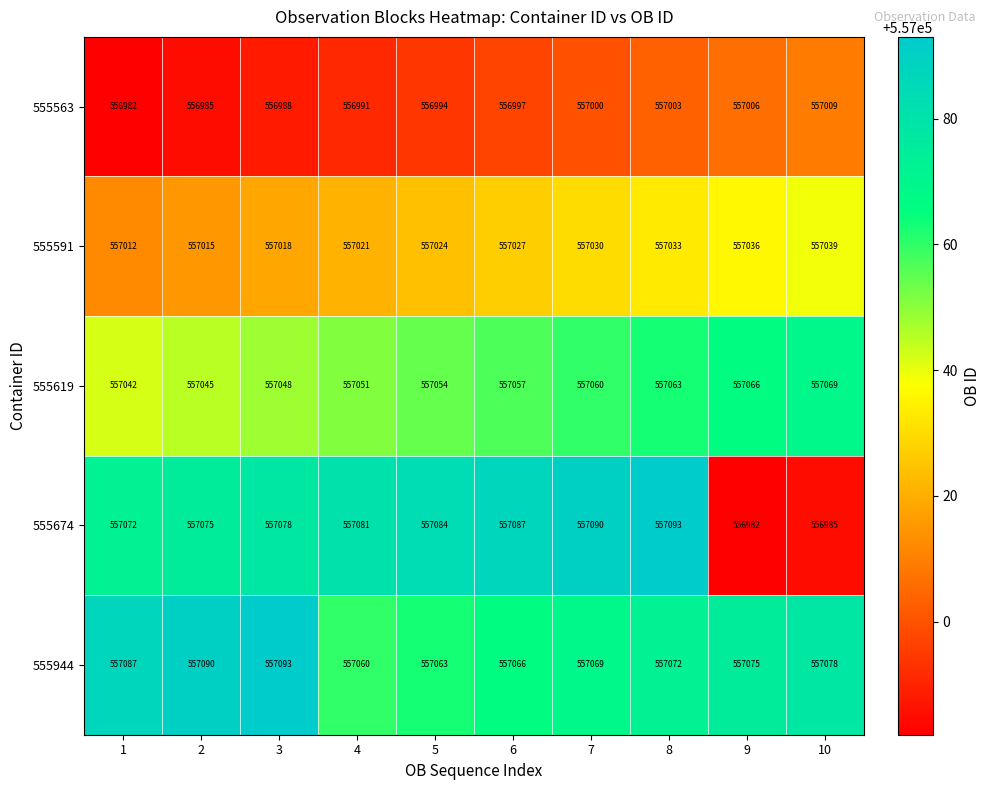

True or false: 555563 has a value of 745122 at 8.

False